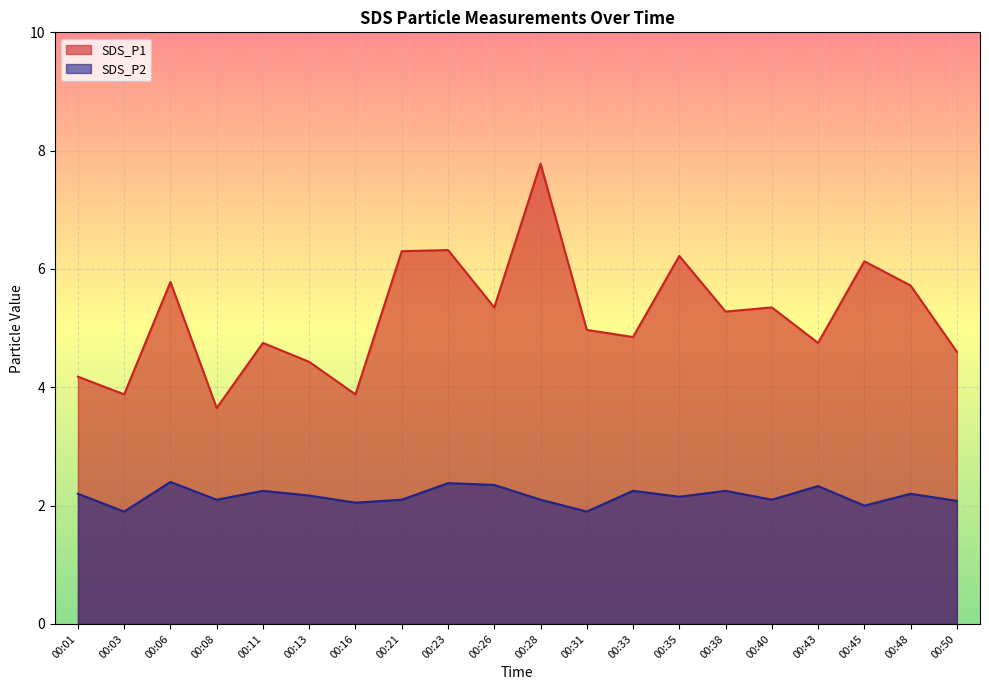

What is the smallest value displayed?

1.9